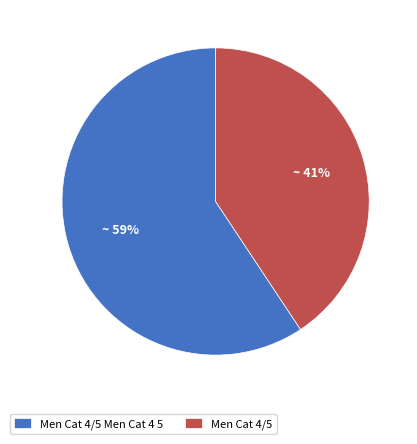

What is the ratio of the value at Men Cat 4/5 to the value at Men Cat 4/5 Men Cat 4 5?

0.7